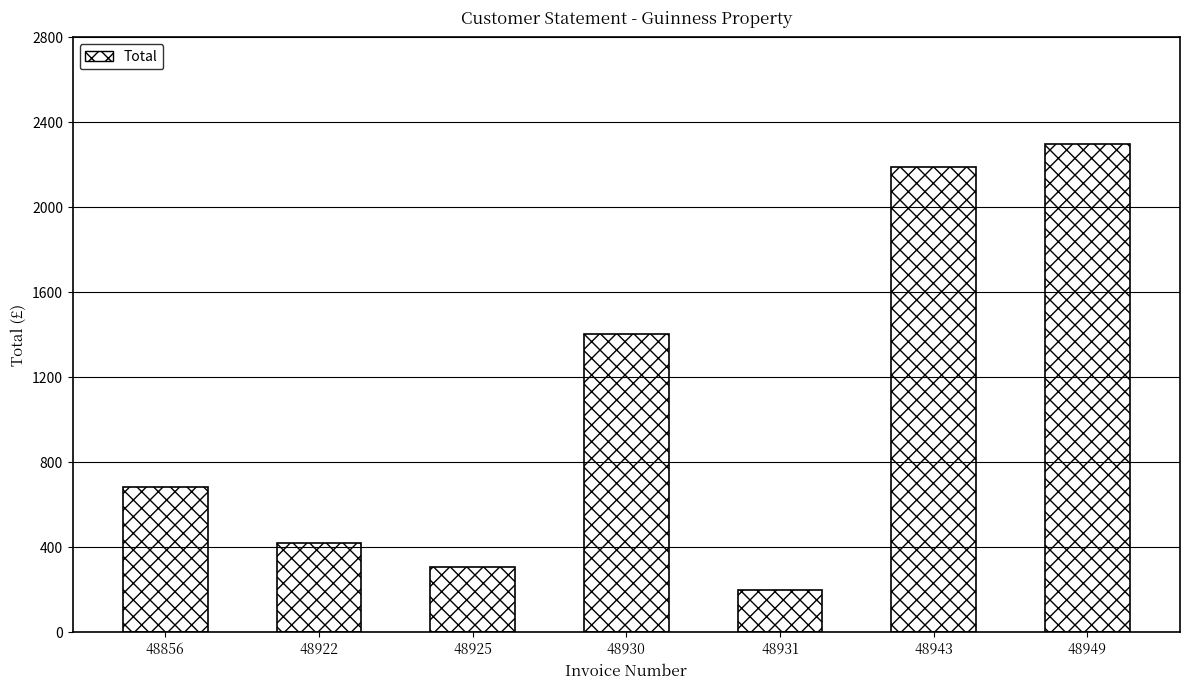

How many values exceed 686?

4